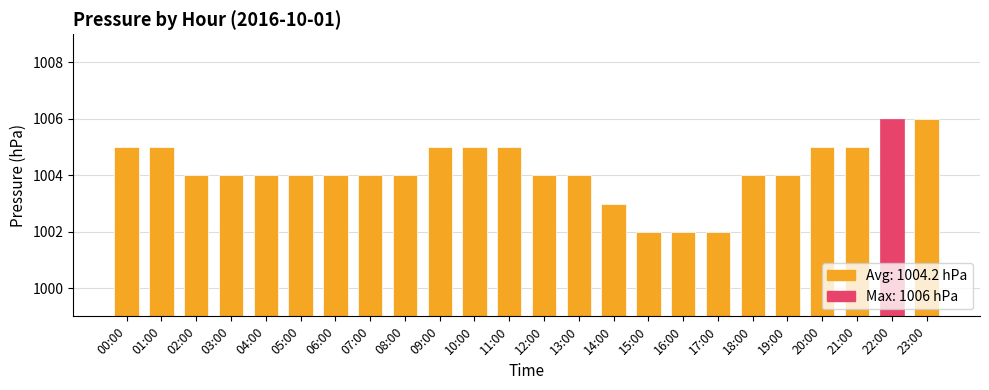

Is it true that the value at 03:00 is 1004?

True